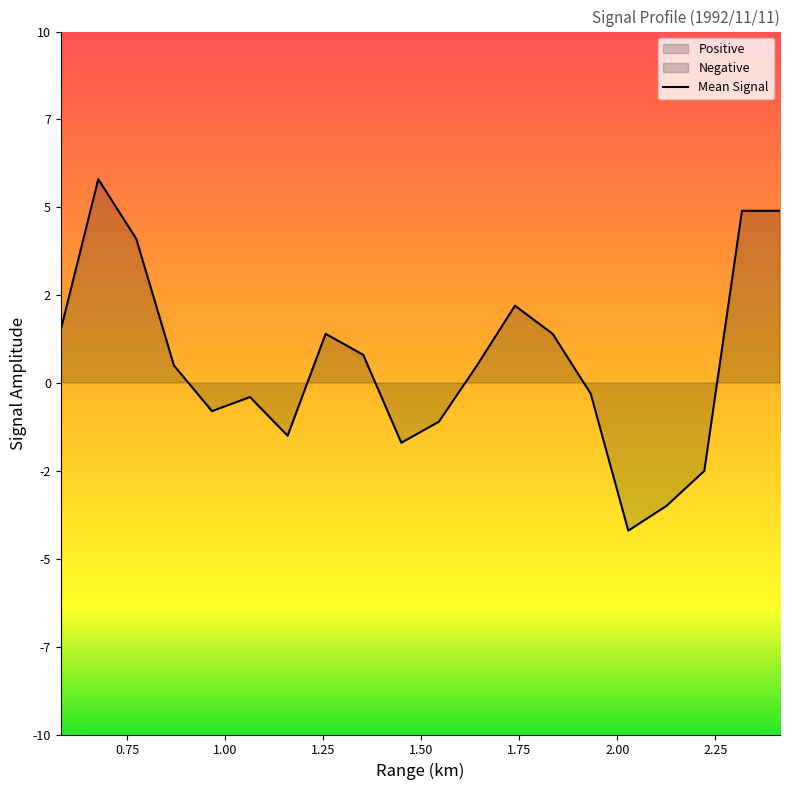

What is the smallest value displayed?

-4.2